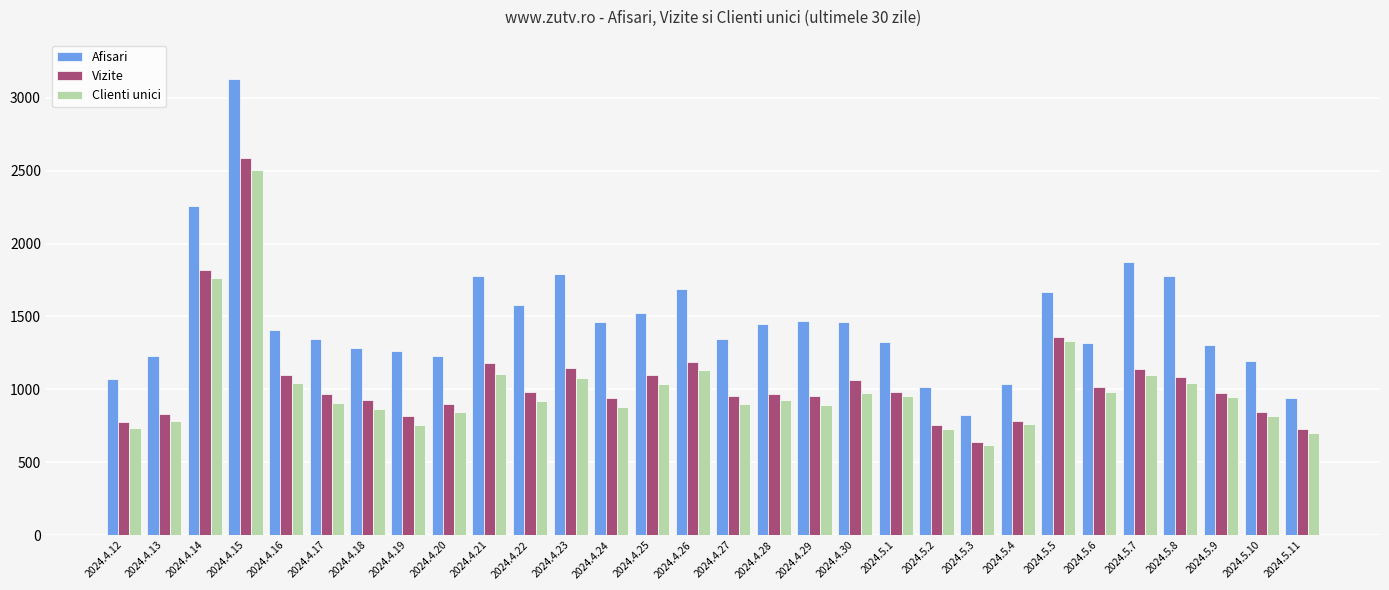

Which series has the largest range (max minus min)?

Afisari